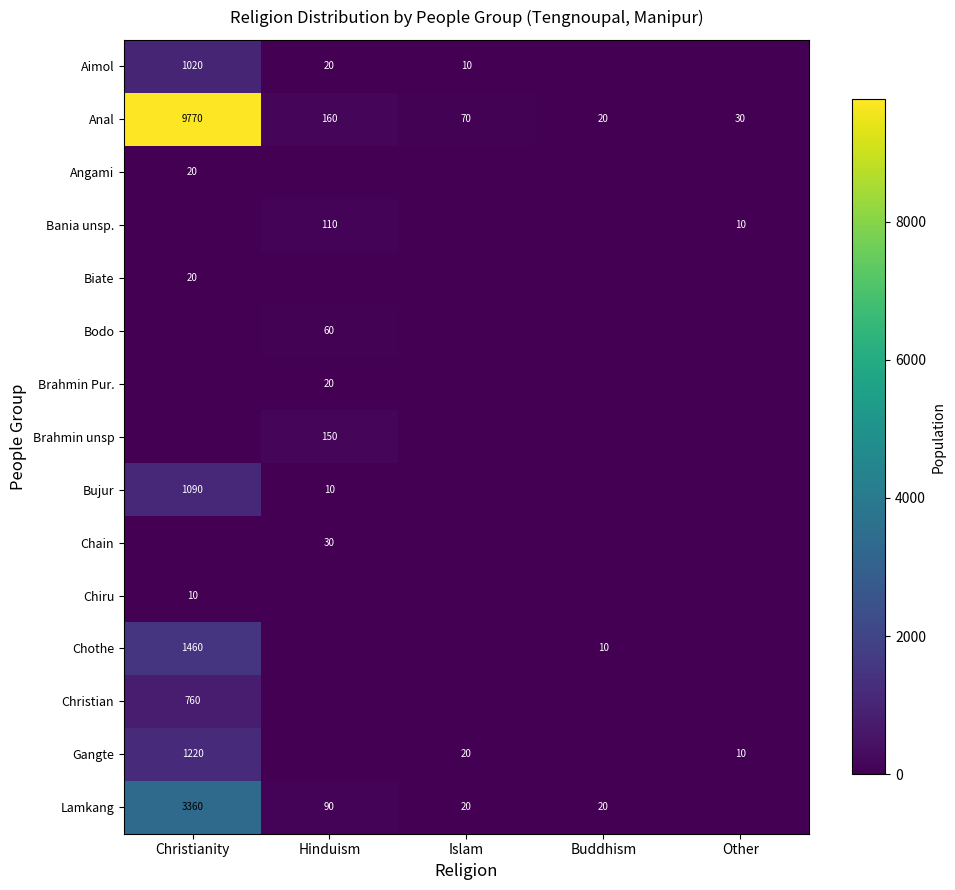

What is the lowest value of the Anal series?

20